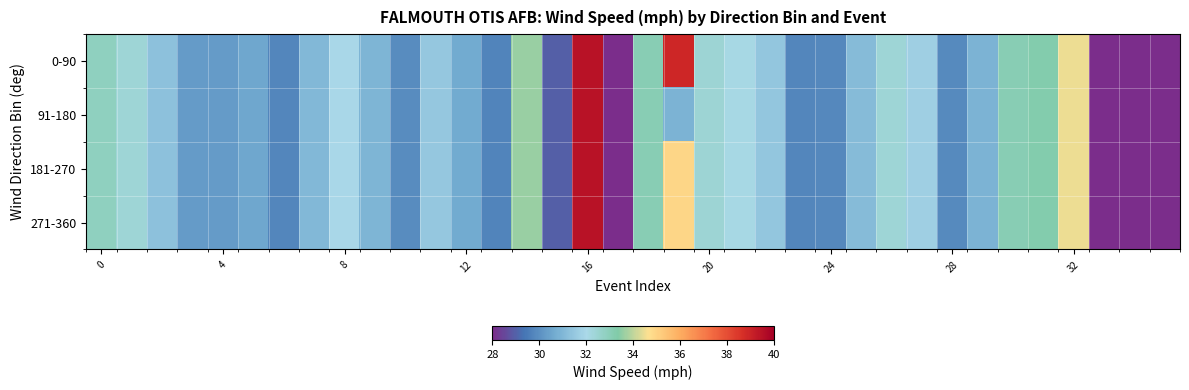

How many series are shown in this chart?

4